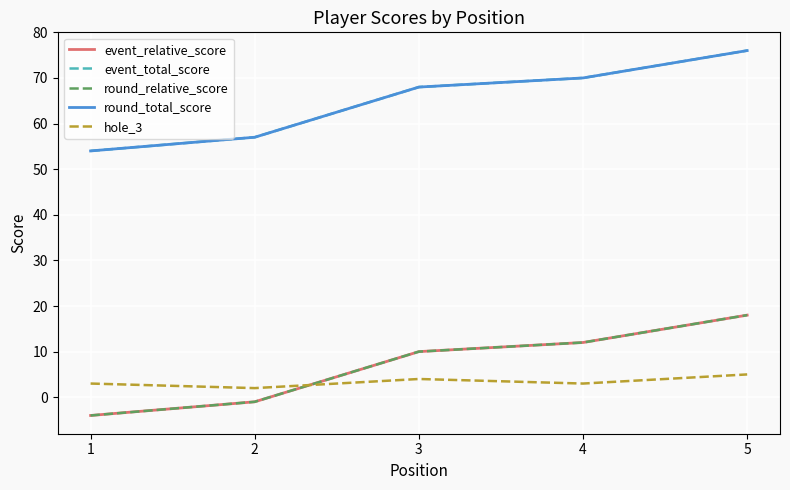

Reading left to right, list all the values displayed in this chart.

event_relative_score: -4	-1	10	12	18
event_total_score: 54	57	68	70	76
round_relative_score: -4	-1	10	12	18
round_total_score: 54	57	68	70	76
hole_3: 3	2	4	3	5